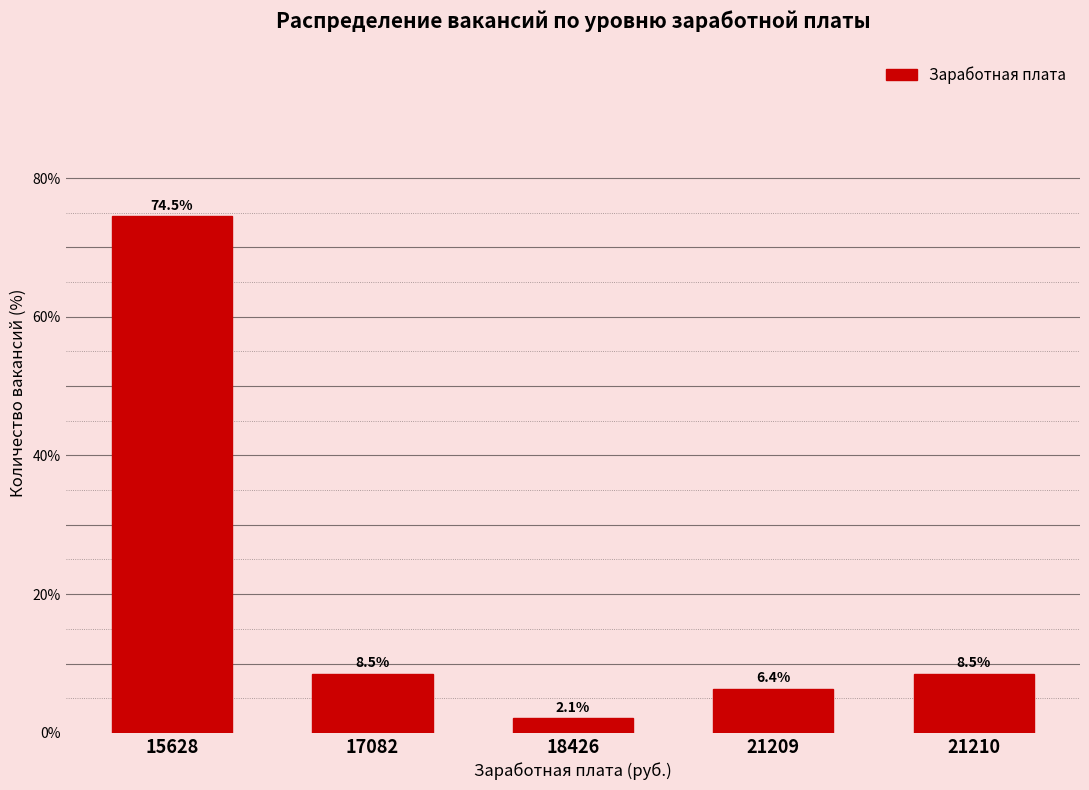

Reading left to right, extract all data points from this chart.

15628=74.5	17082=8.5	18426=2.1	21209=6.4	21210=8.5